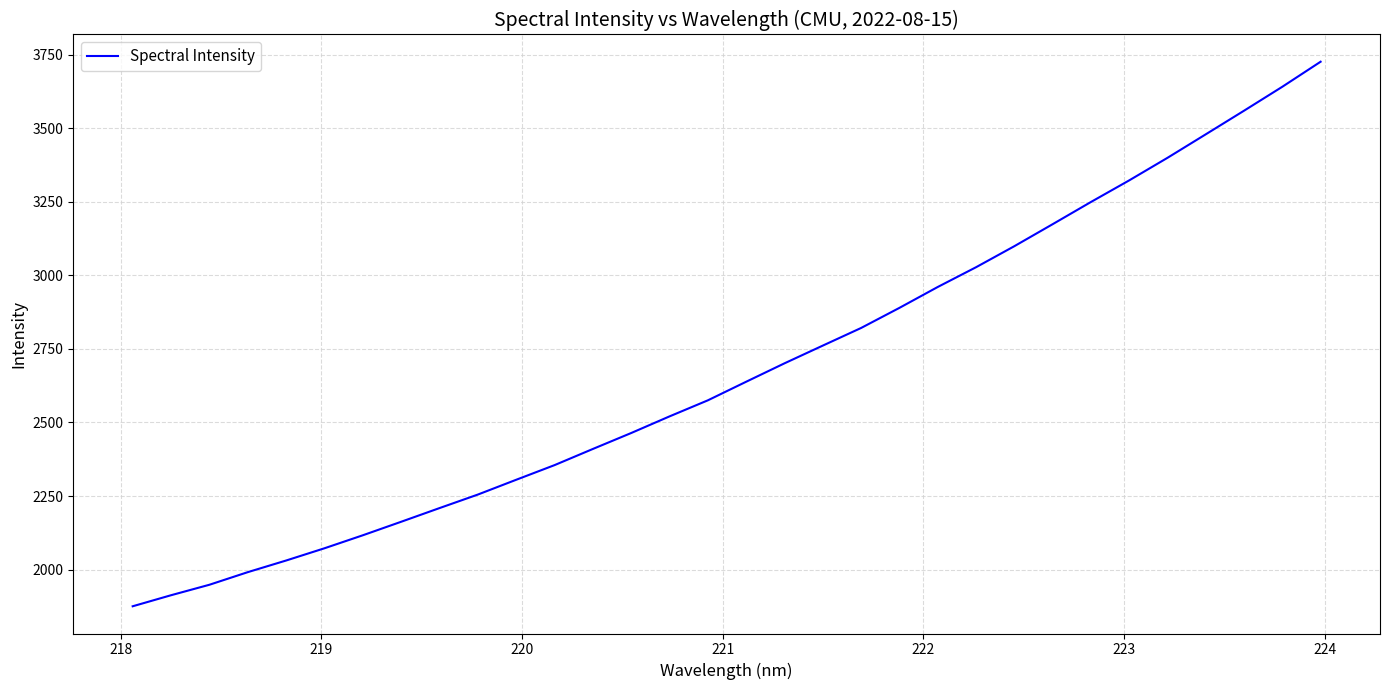

Reading left to right, what are all the values shown in this chart?

1875.1	1912.7	1948.3	1991.1	2030.7	2072.3	2116.5	2162.5	2209.0	2254.9	2305.2	2355.0	2410.0	2464.2	2520.7	2575.3	2638.5	2701.1	2761.4	2821.3	2889.6	2960.6	3027.8	3099.3	3174.0	3249.5	3323.0	3399.7	3479.7	3559.9	3641.3	3726.4